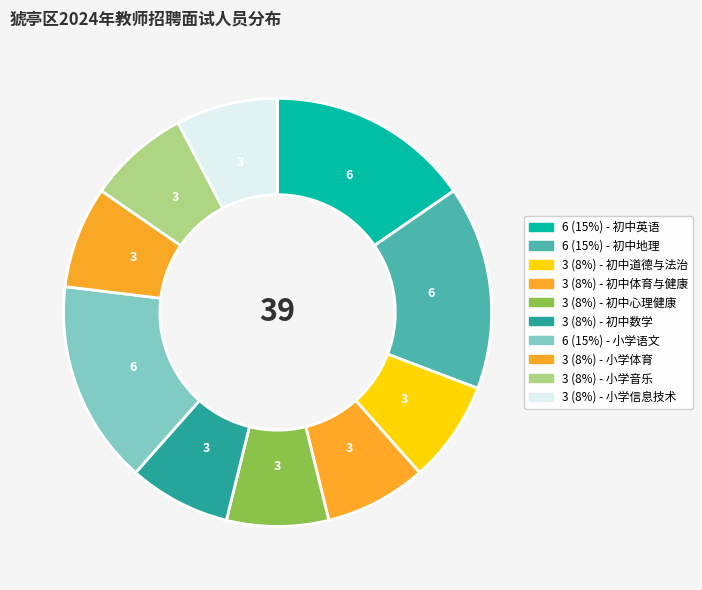

To the nearest percent, what is the average slice percentage?

10%